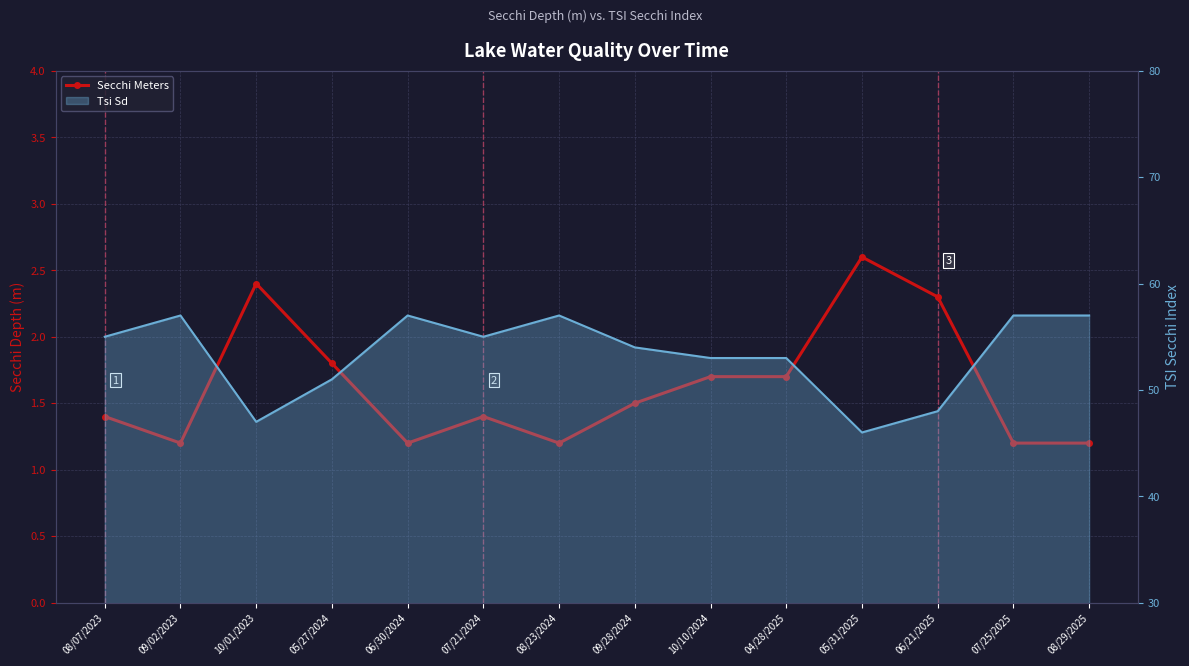

Which label corresponds to the smallest value in the chart?

09/02/2023